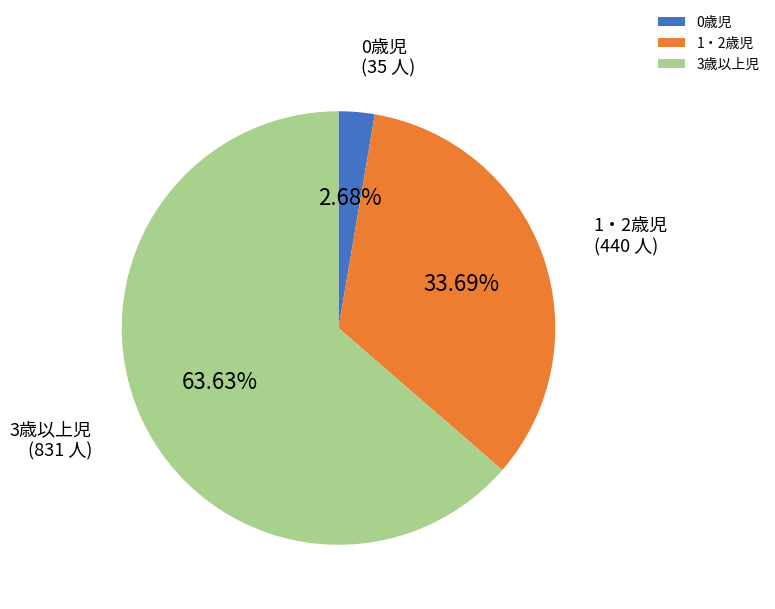

Count the number of slices in the pie.

3